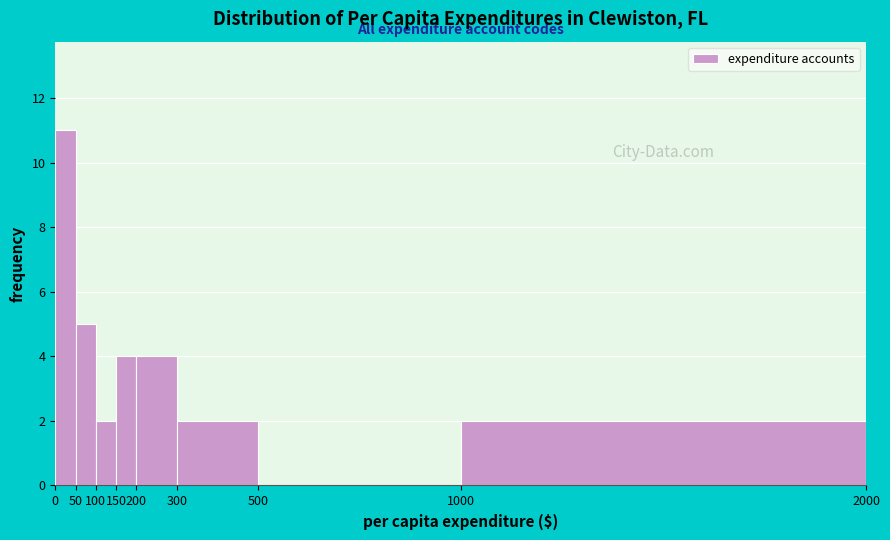

Reading left to right, list every bar in this chart as the range it spans on the x-axis followed by its height. The values are not printed on the chart, so give them approximately, as read against the axis.

0 to 50: 11
50 to 100: 5
100 to 150: 2
150 to 200: 4
200 to 300: 4
300 to 500: 2
500 to 1000: 0
1000 to 2000: 2